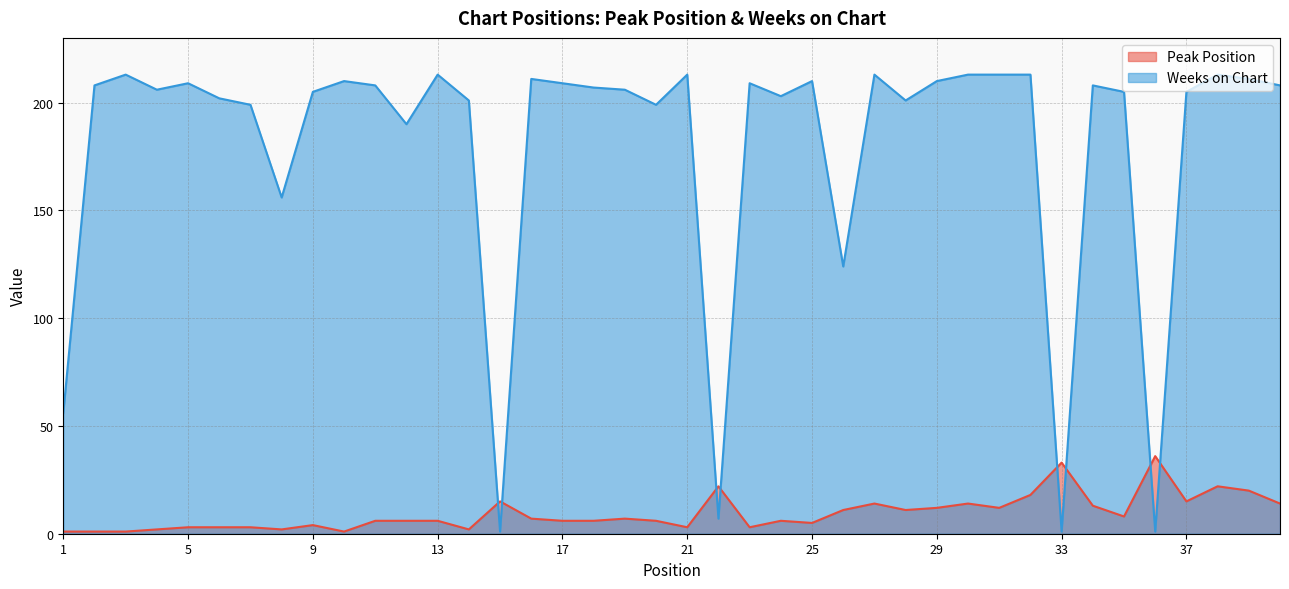

Which category has the highest value in the Peak Position series?

36